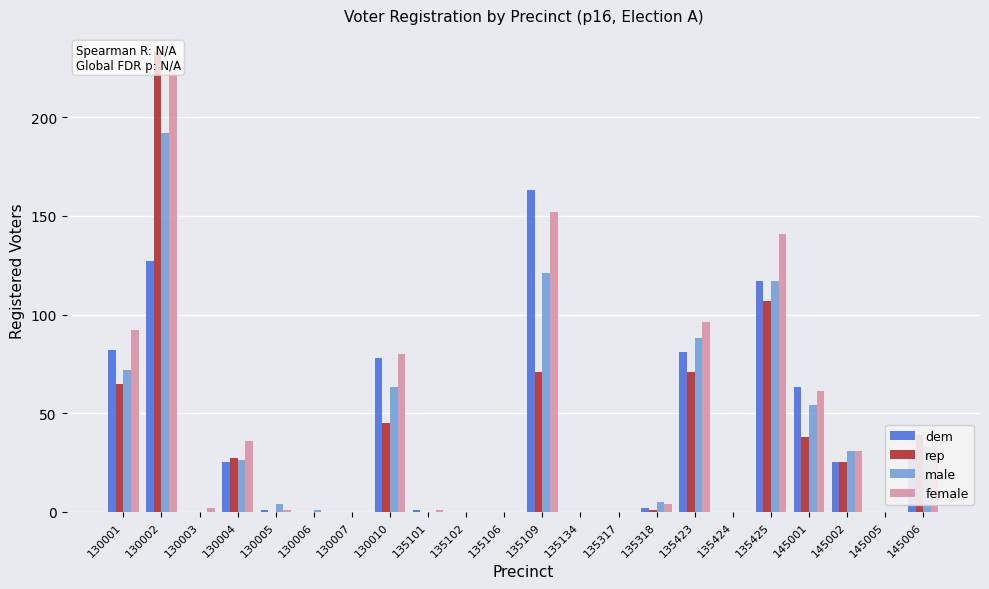

Count the number of data series in this chart.

4